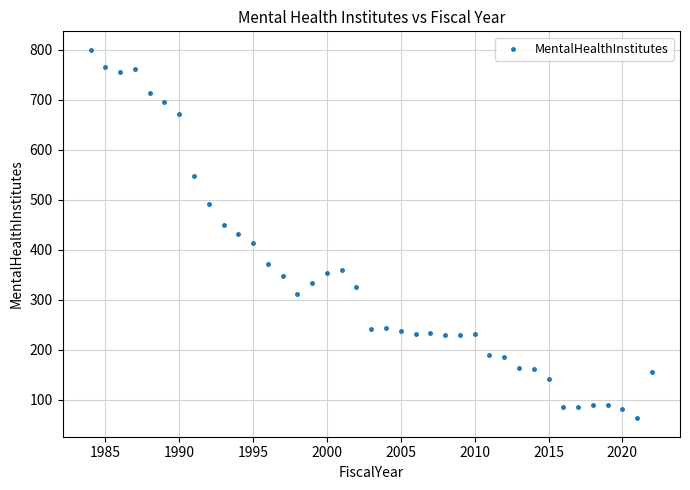

What is the range of Y values (max minus min)?

737